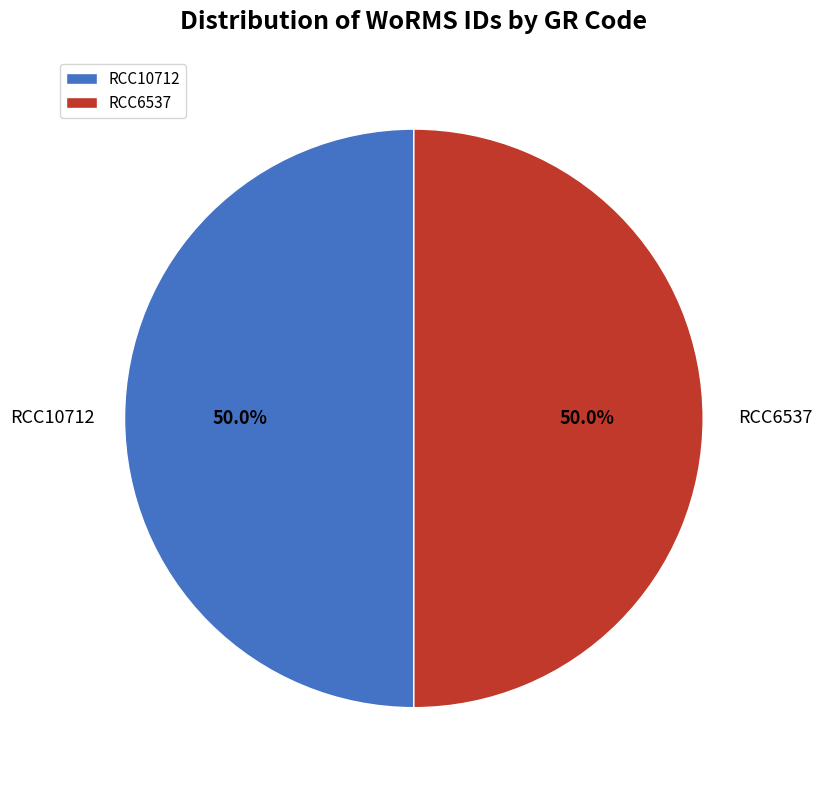

How many slices are in this pie chart?

2